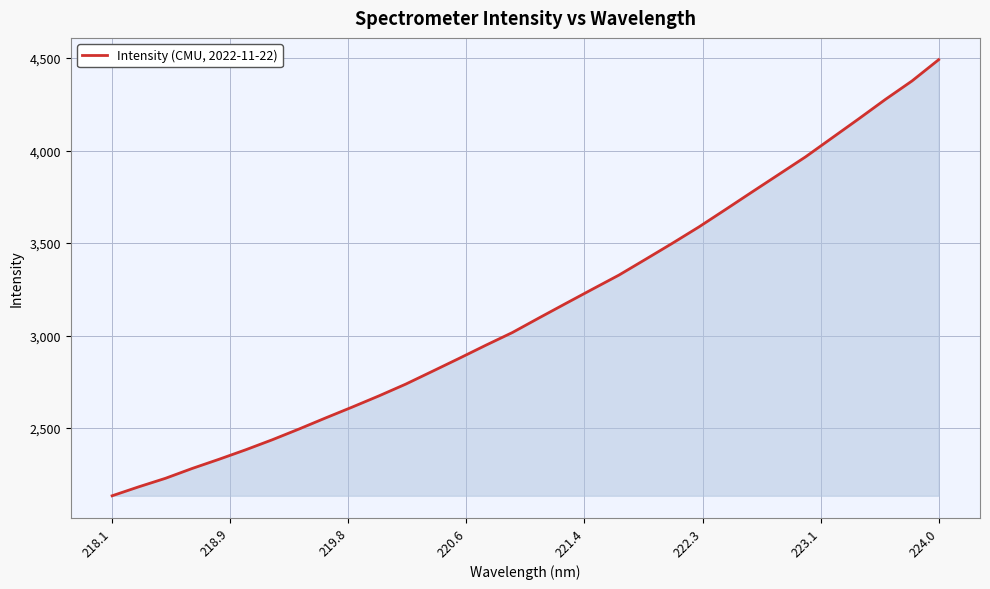

What is the greatest value displayed?

4491.5